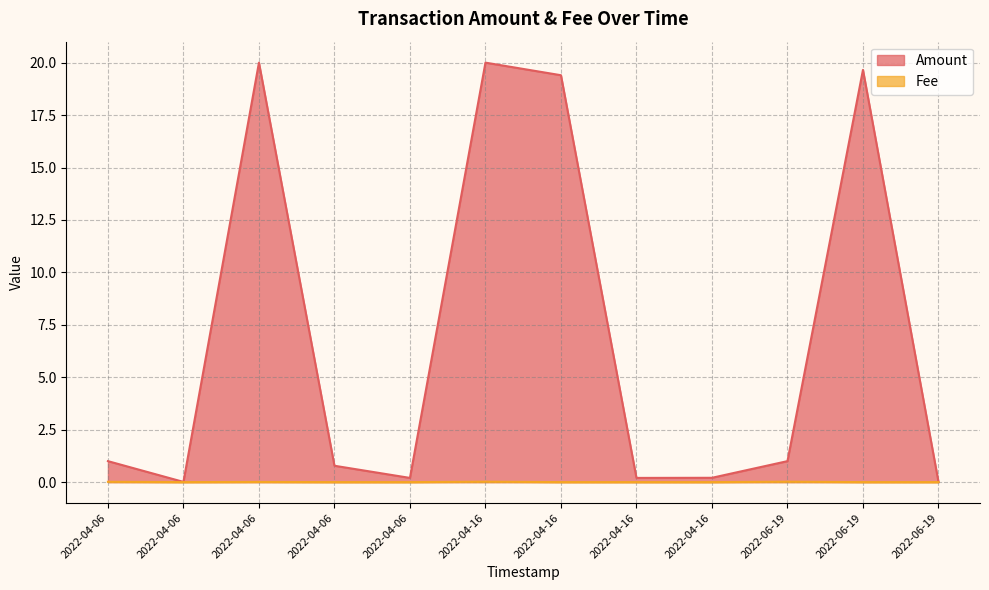

What is the greatest value displayed?

20.0